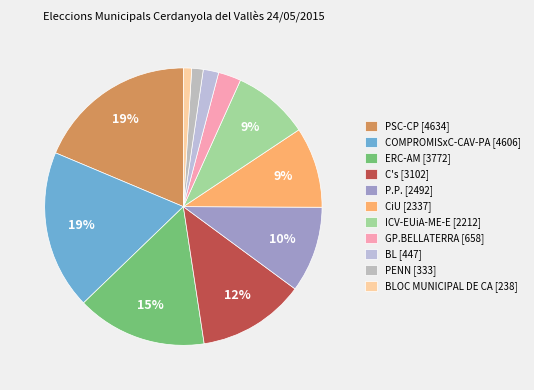

Which slice is the smallest?

BLOC MUNICIPAL DE CA